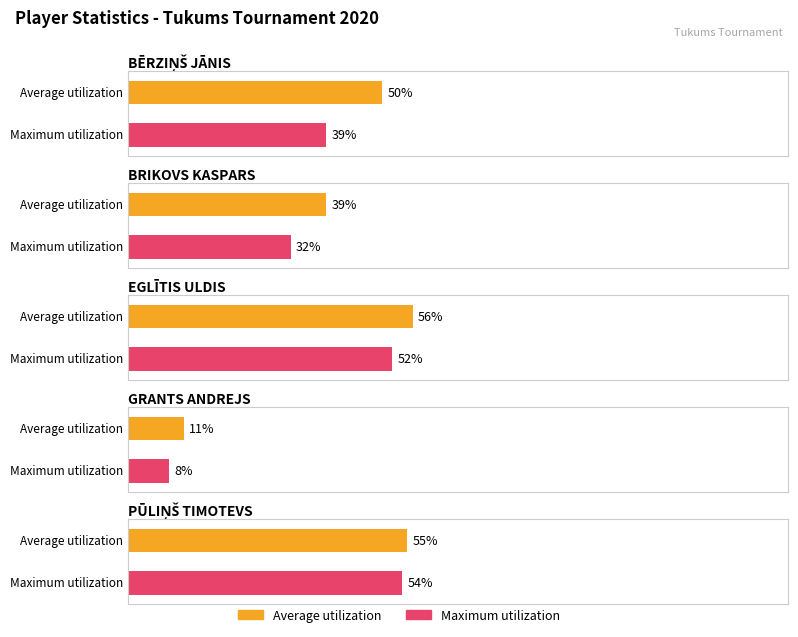

What are all the series names shown in the legend?

Average utilization, Maximum utilization